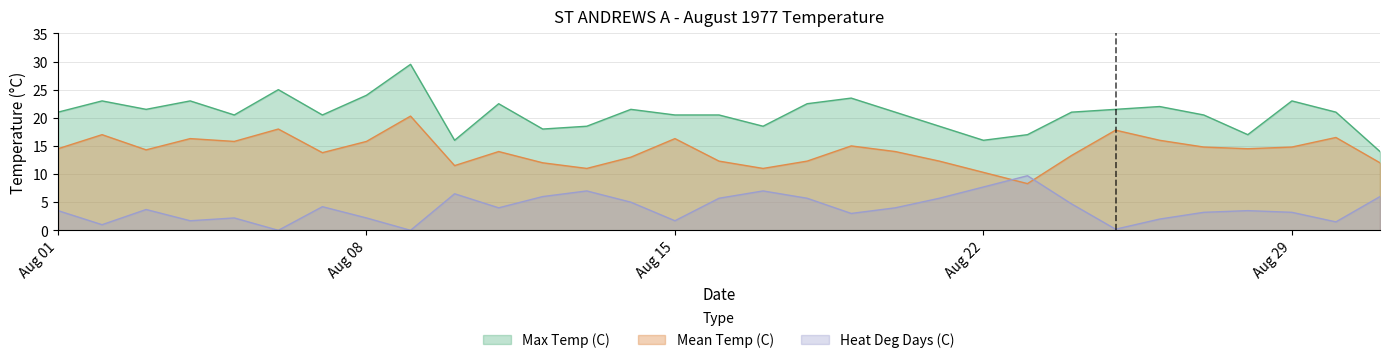

What are all the series names shown in the legend?

Max Temp (C), Mean Temp (C), Heat Deg Days (C)